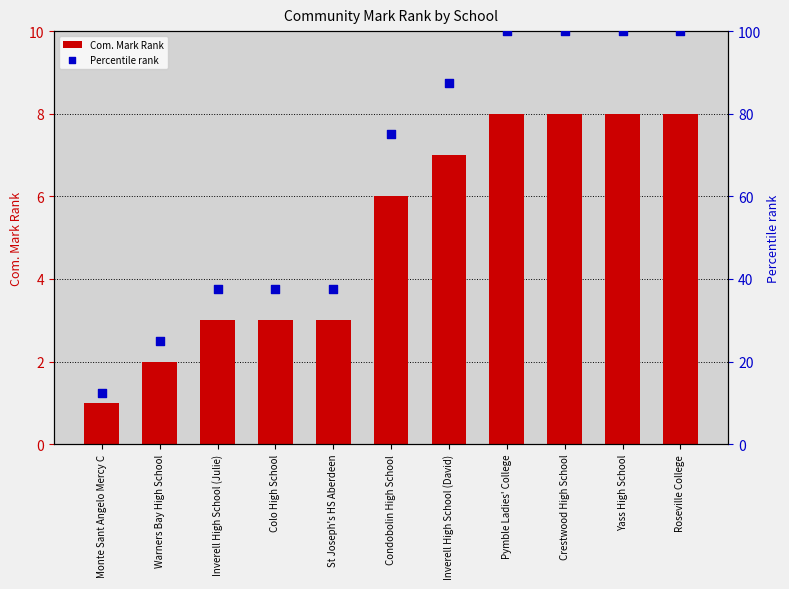

Is the value of Com. Mark Rank at Condobolin High School greater than the value of Percentile rank at Warners Bay High School?

No